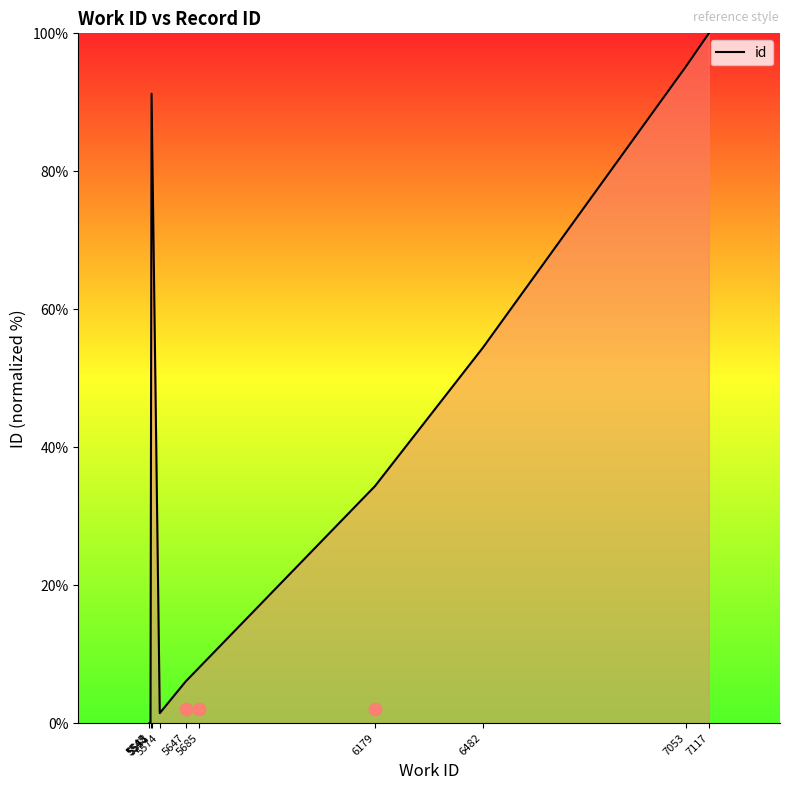

What is the change in value from 5574 to 6179?

+32.9